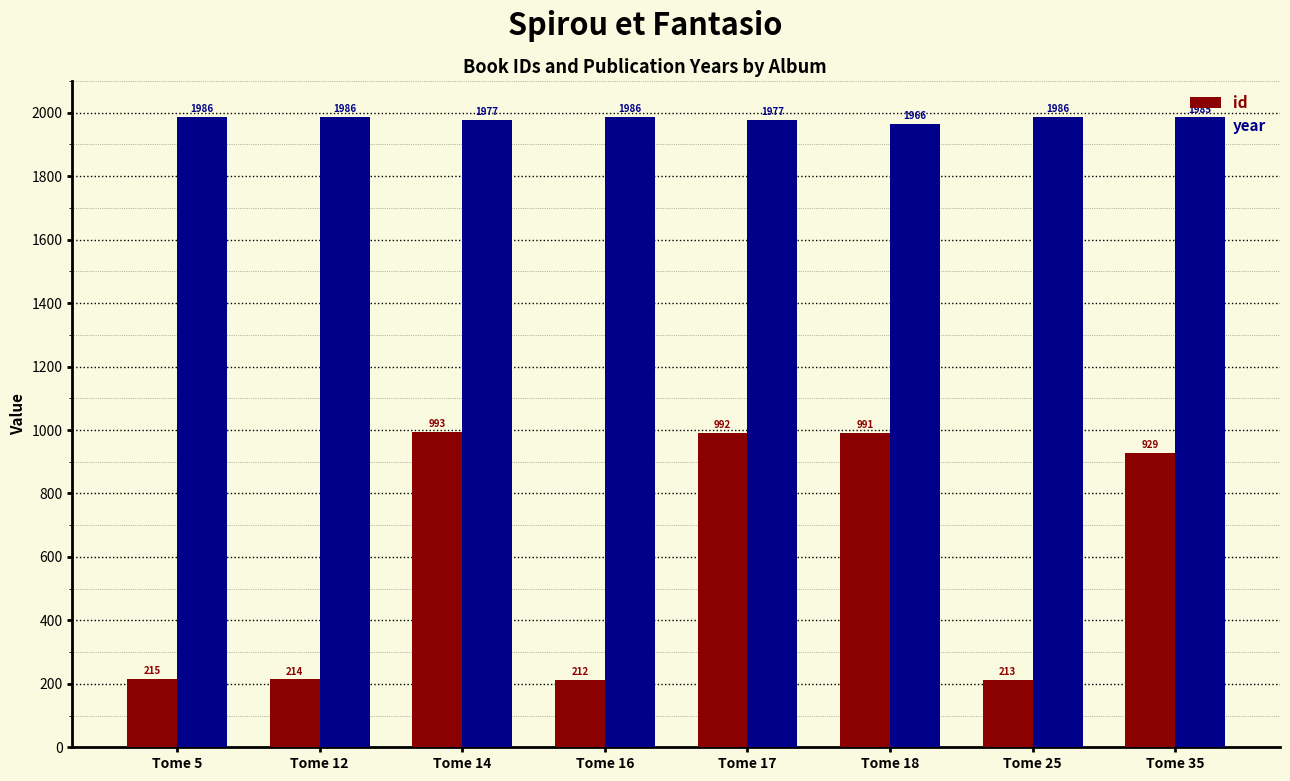

Reading left to right, what are all the values shown in this chart?

id: Tome 5=215	Tome 12=214	Tome 14=993	Tome 16=212	Tome 17=992	Tome 18=991	Tome 25=213	Tome 35=929
year: Tome 5=1986	Tome 12=1986	Tome 14=1977	Tome 16=1986	Tome 17=1977	Tome 18=1966	Tome 25=1986	Tome 35=1985